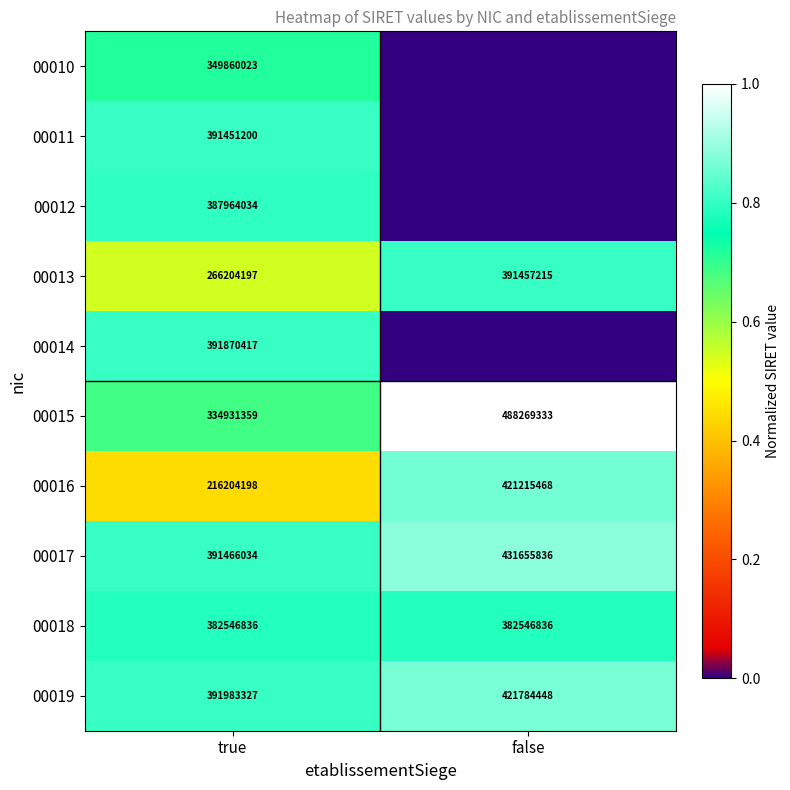

What is the average value of the 00017 series?

411560935